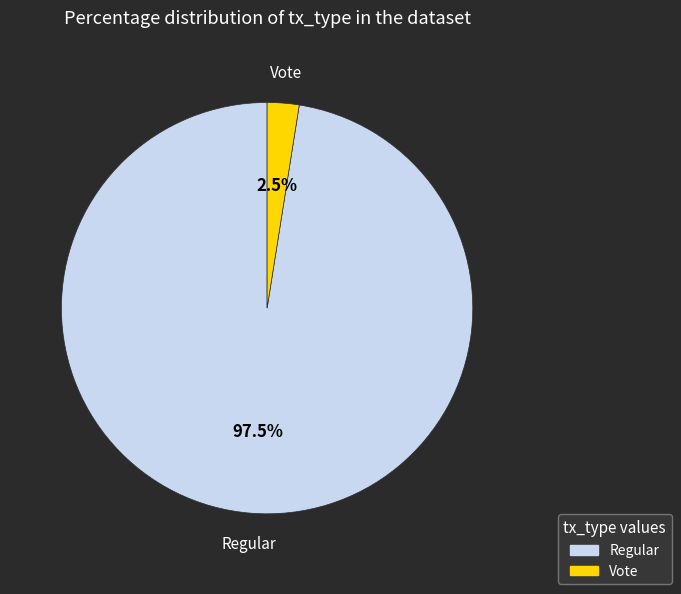

Is there a majority slice in this chart?

Yes